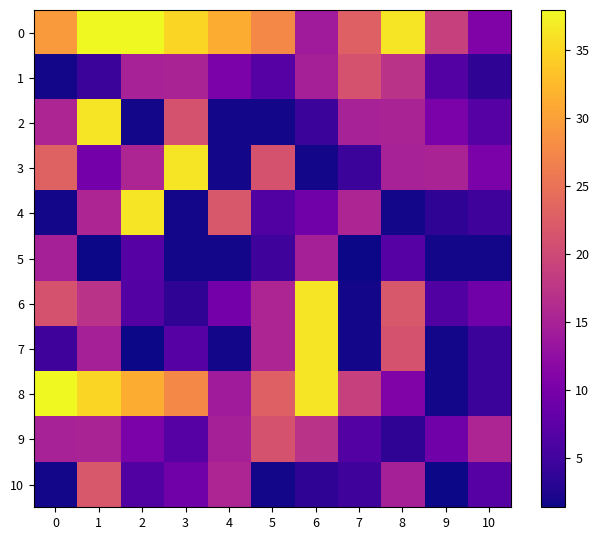

What is the spread (max minus min) of values at 7?

21.5